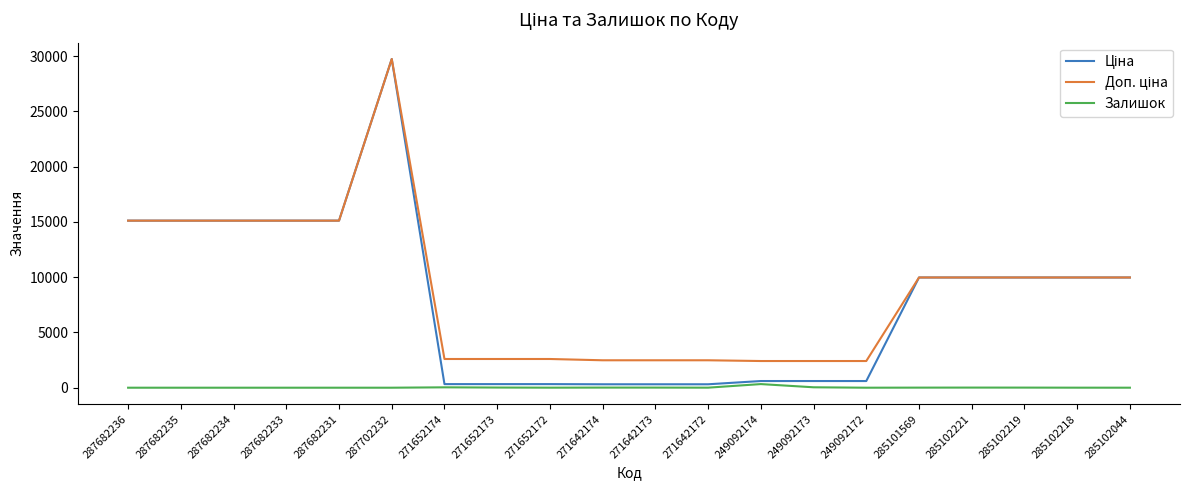

At which category is the sum across all series the highest?

287702232